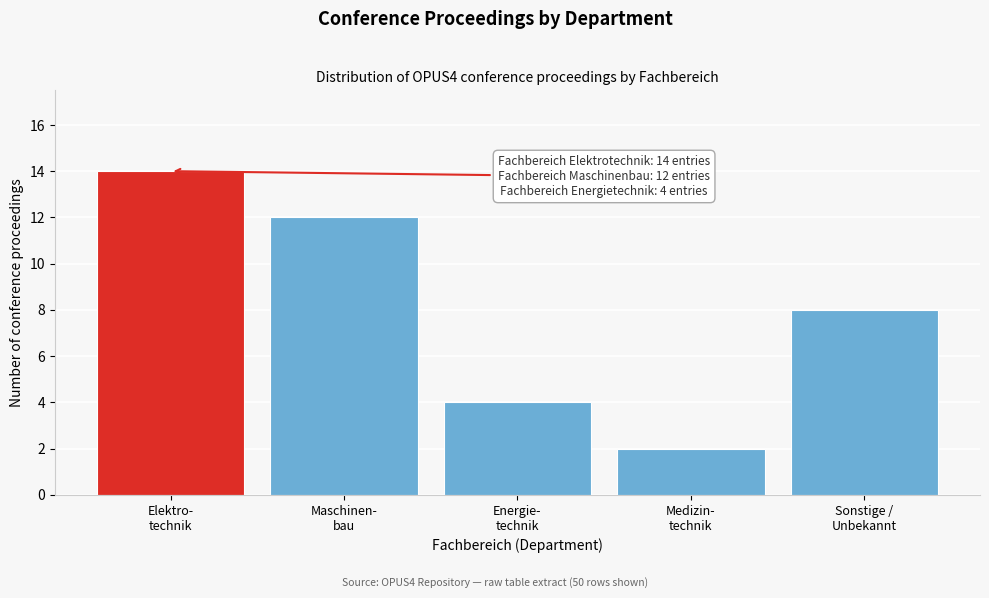

Reading left to right, extract all data points from this chart.

14	12	4	2	8